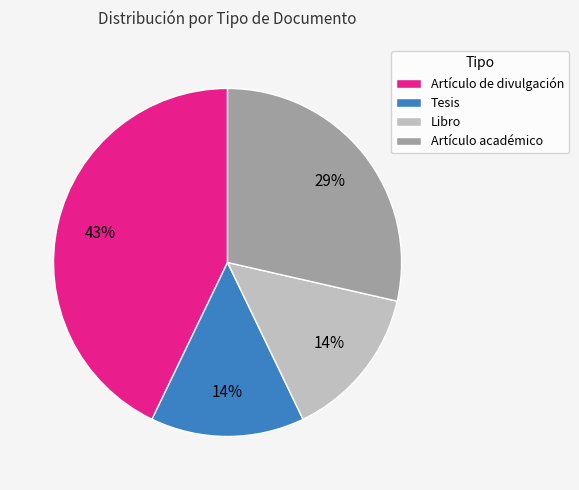

What is the largest slice in the pie chart?

Artículo de divulgación